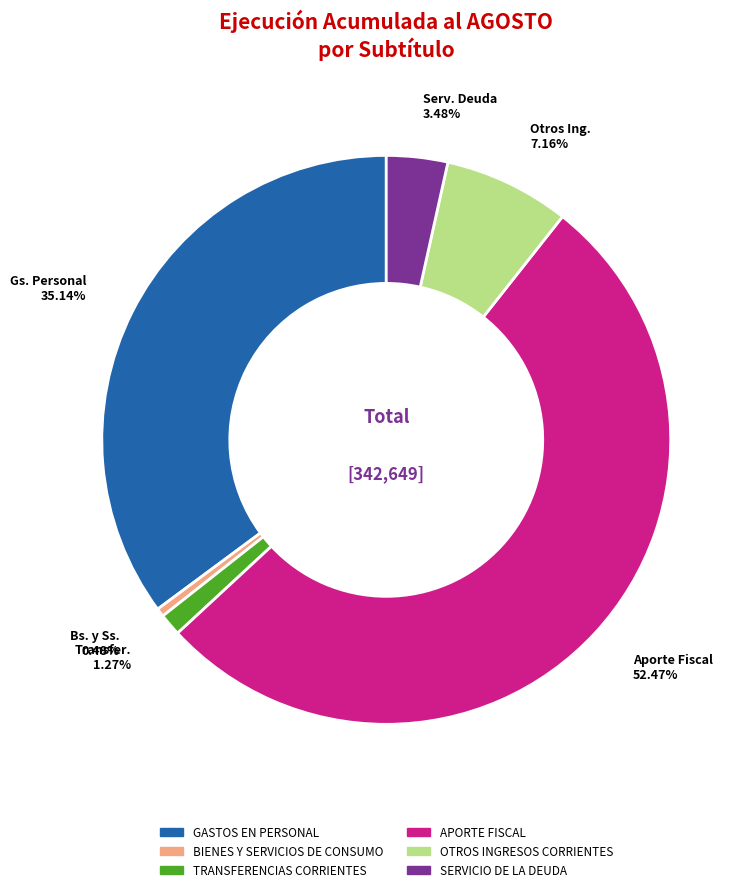

Is it true that BIENES Y SERVICIOS DE CONSUMO is 0% of the pie?

True